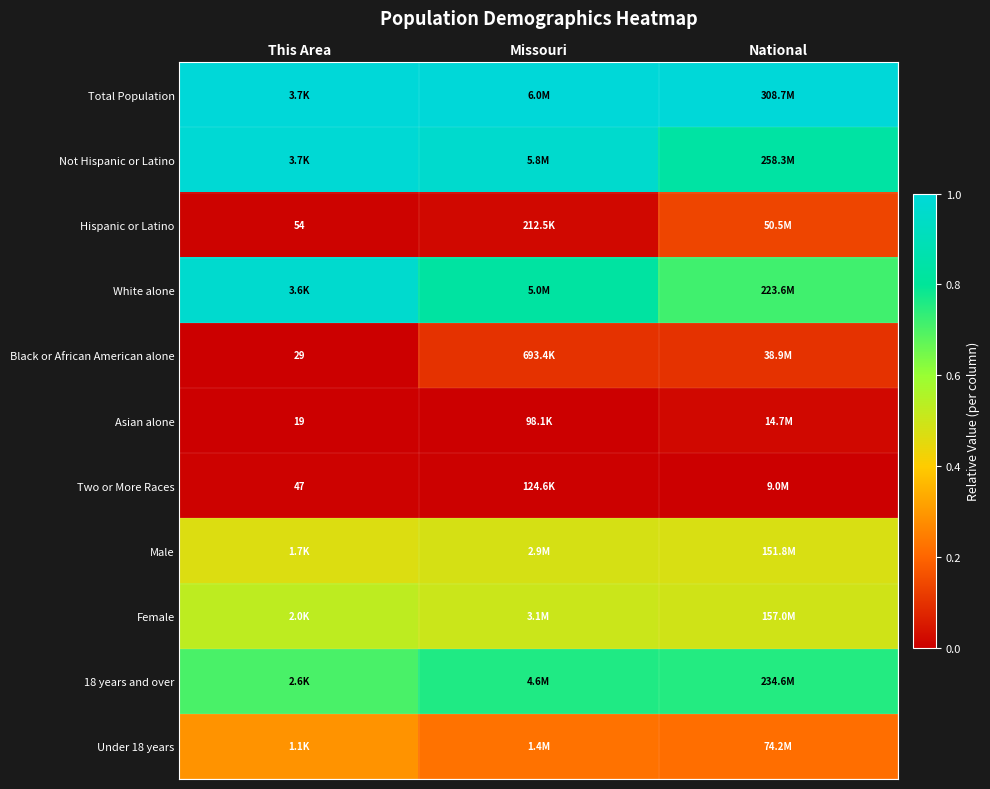

Is the value of White alone at Missouri greater than the value of Total Population at Missouri?

No